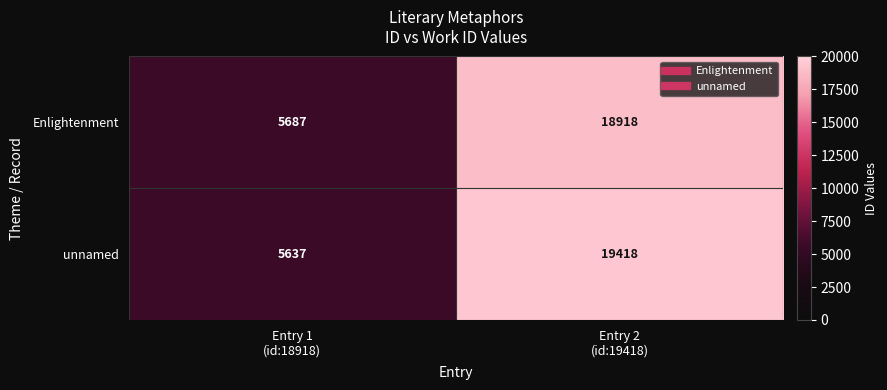

What is the sum of all Enlightenment values?

24605